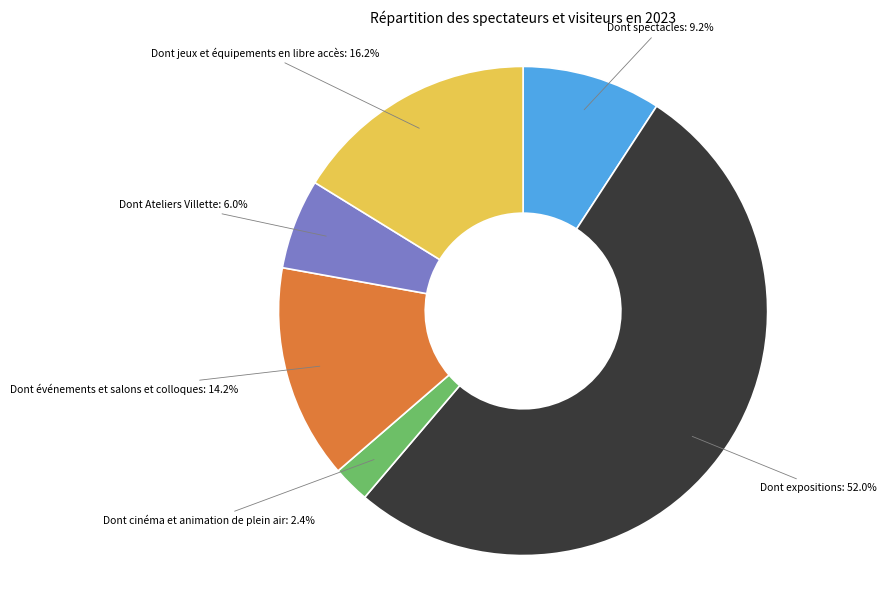

To the nearest percent, what portion does Dont événements et salons et colloques represent?

14%